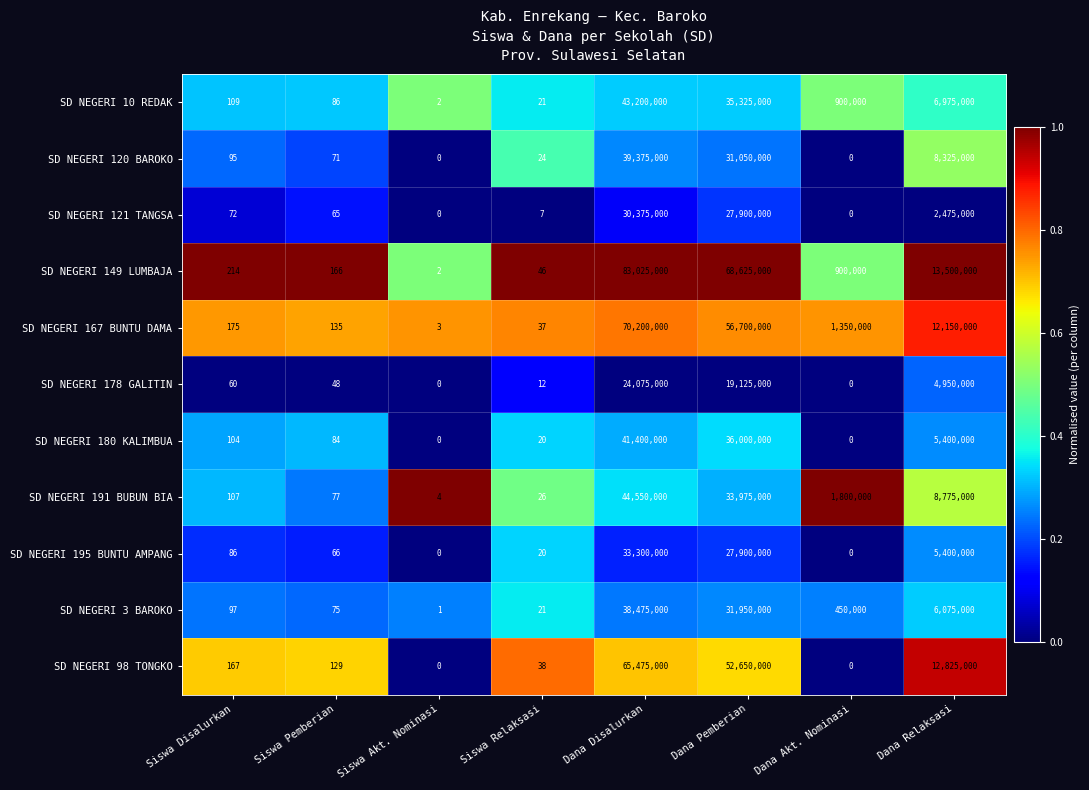

List the series in order of their peak value, lowest first.

SD NEGERI 178 GALITIN, SD NEGERI 121 TANGSA, SD NEGERI 195 BUNTU AMPANG, SD NEGERI 3 BAROKO, SD NEGERI 120 BAROKO, SD NEGERI 180 KALIMBUA, SD NEGERI 10 REDAK, SD NEGERI 191 BUBUN BIA, SD NEGERI 98 TONGKO, SD NEGERI 167 BUNTU DAMA, SD NEGERI 149 LUMBAJA